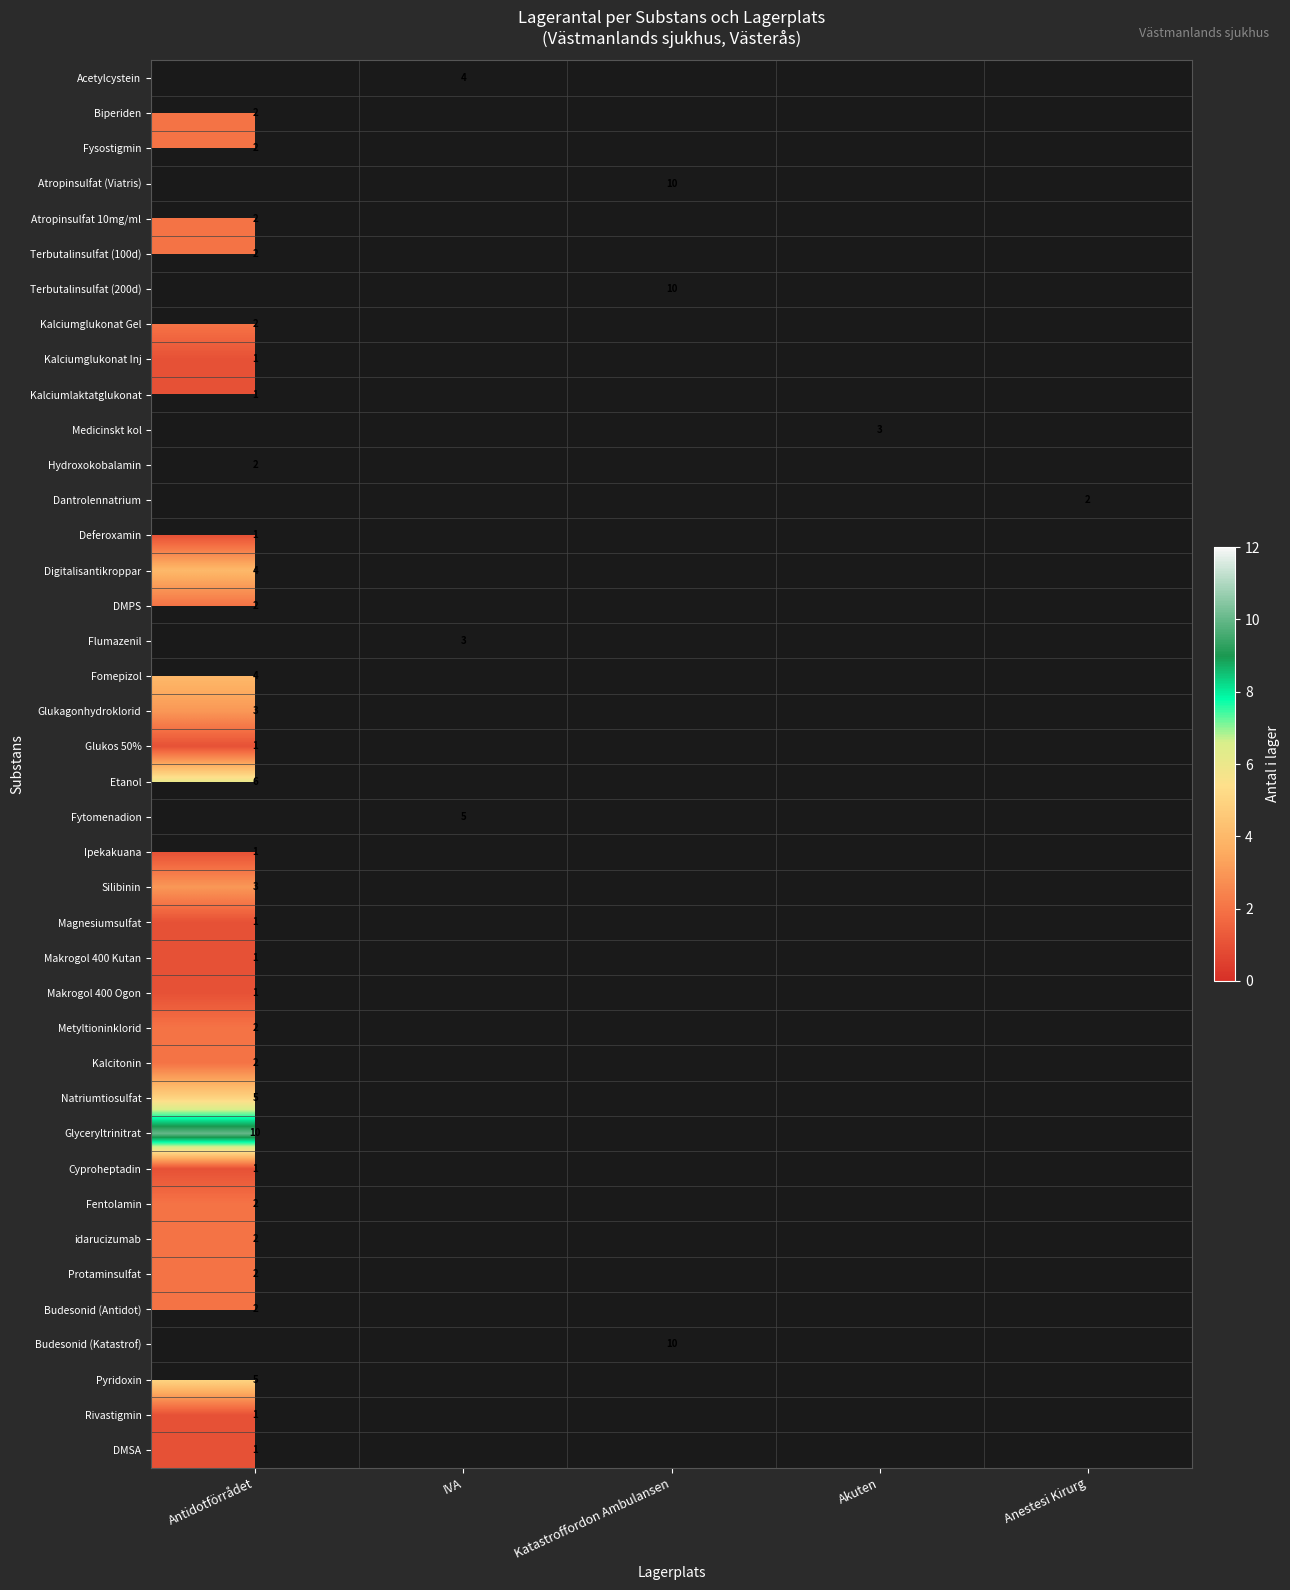

Is it true that Digitalisantikroppar equals 2 at Antidotförrådet?

False